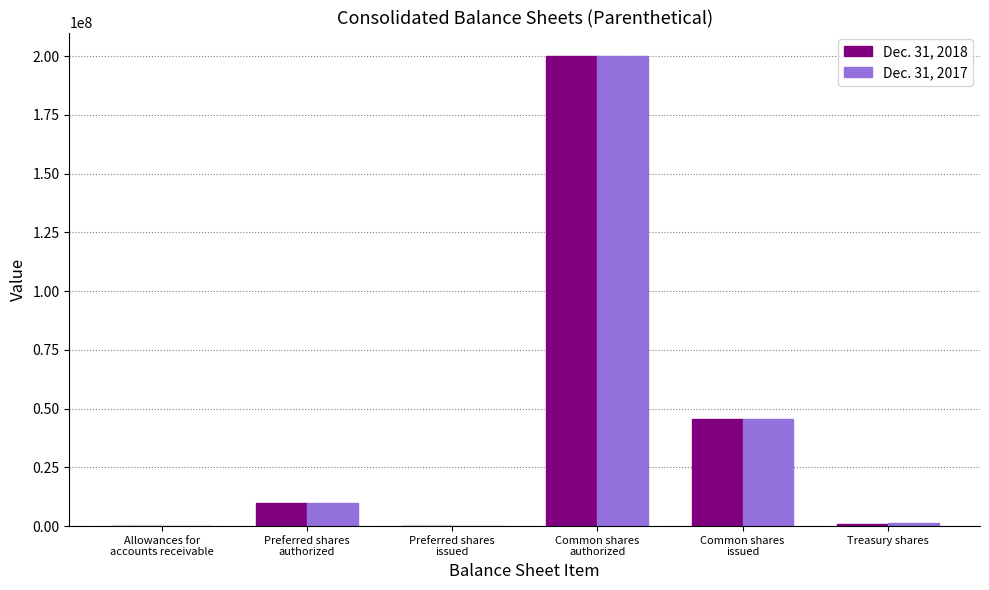

At which category is the sum across all series the highest?

Common shares
authorized